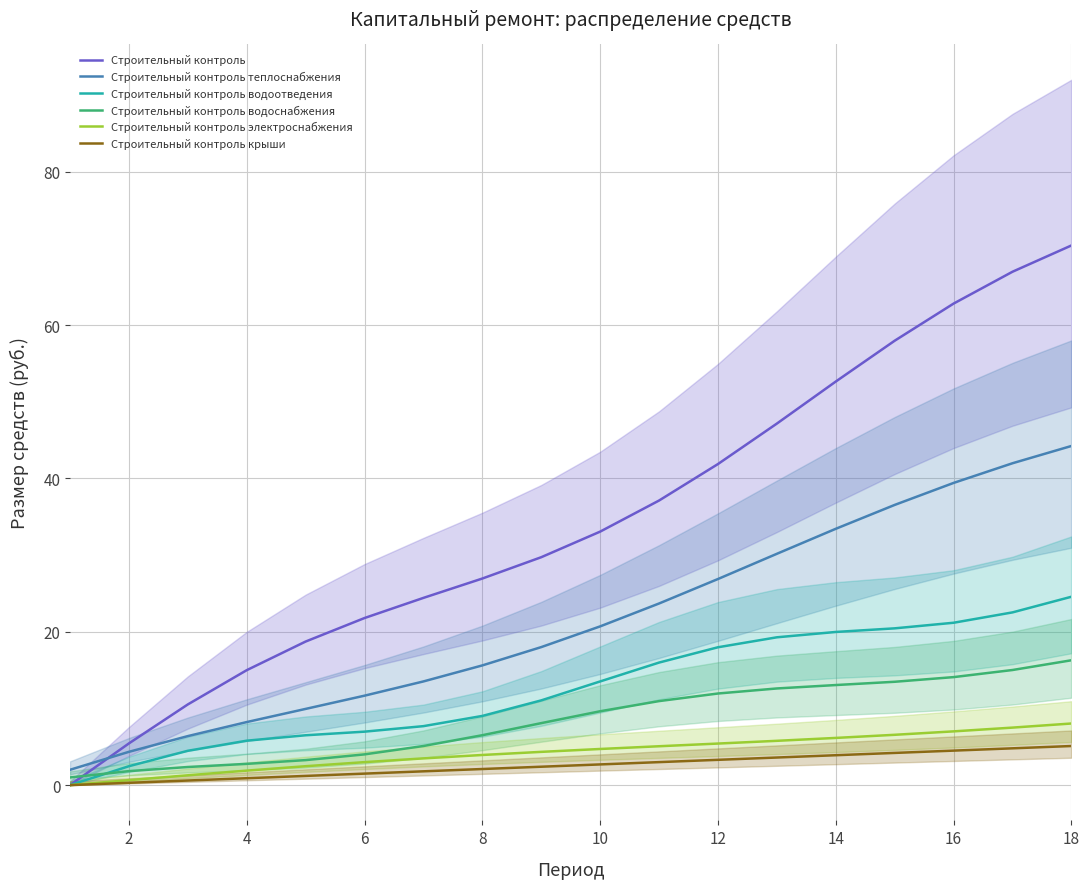

Does the chart display data point markers on the line(s)?

No